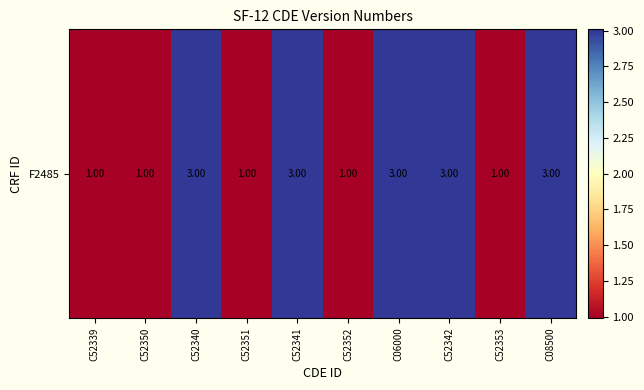

How many values are below 3?

5